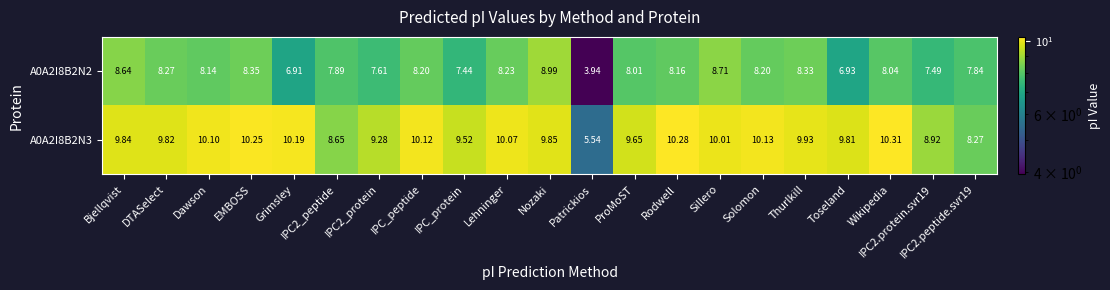

List the series in order of their peak value, lowest first.

A0A2I8B2N2, A0A2I8B2N3